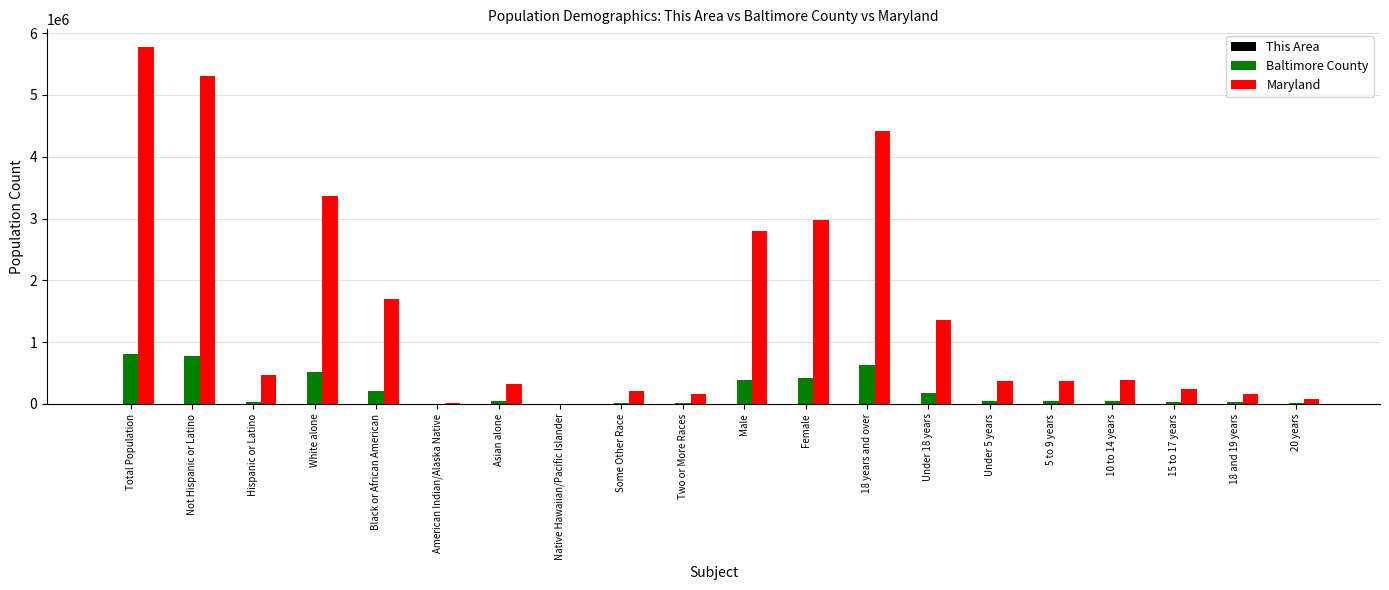

What is the sum of all Maryland values?

30465399